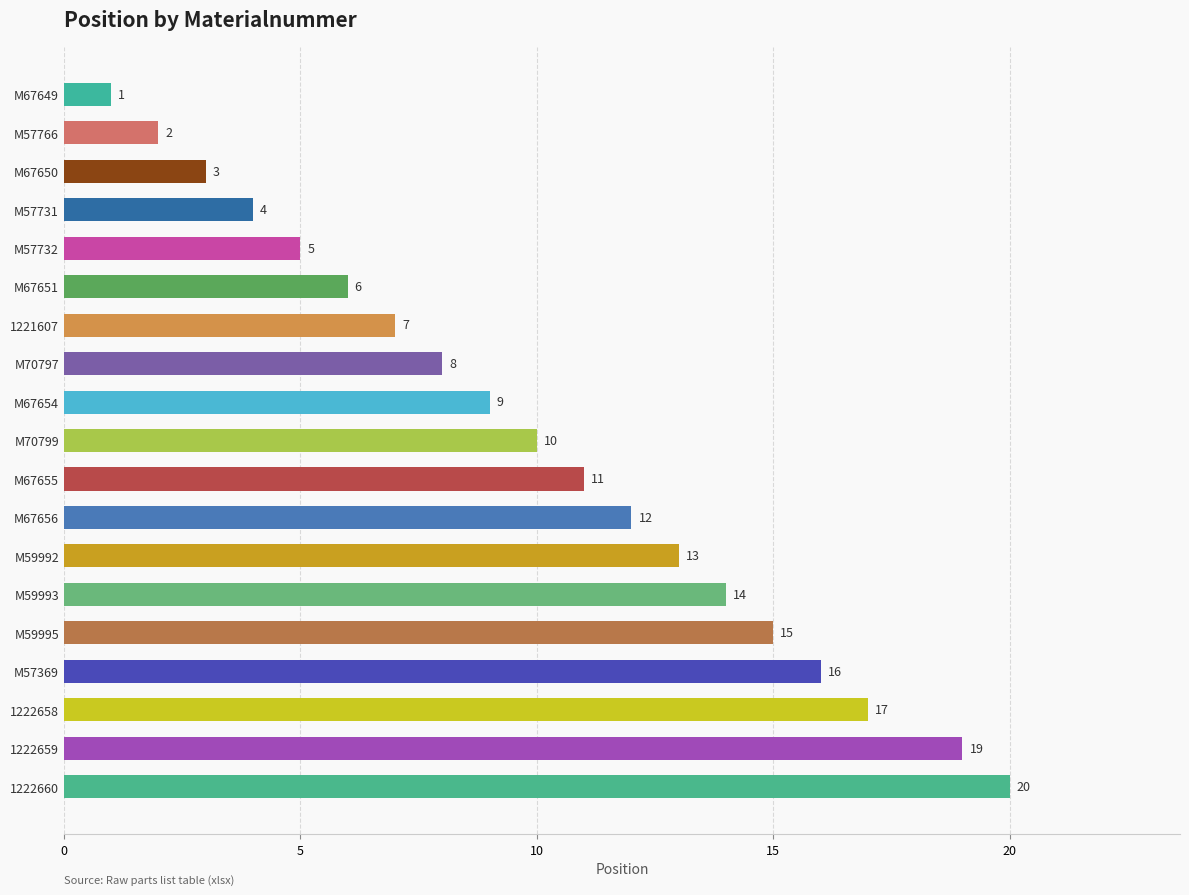

Rank the categories by value from lowest to highest.

M67649, M57766, M67650, M57731, M57732, M67651, 1221607, M70797, M67654, M70799, M67655, M67656, M59992, M59993, M59995, M57369, 1222658, 1222659, 1222660